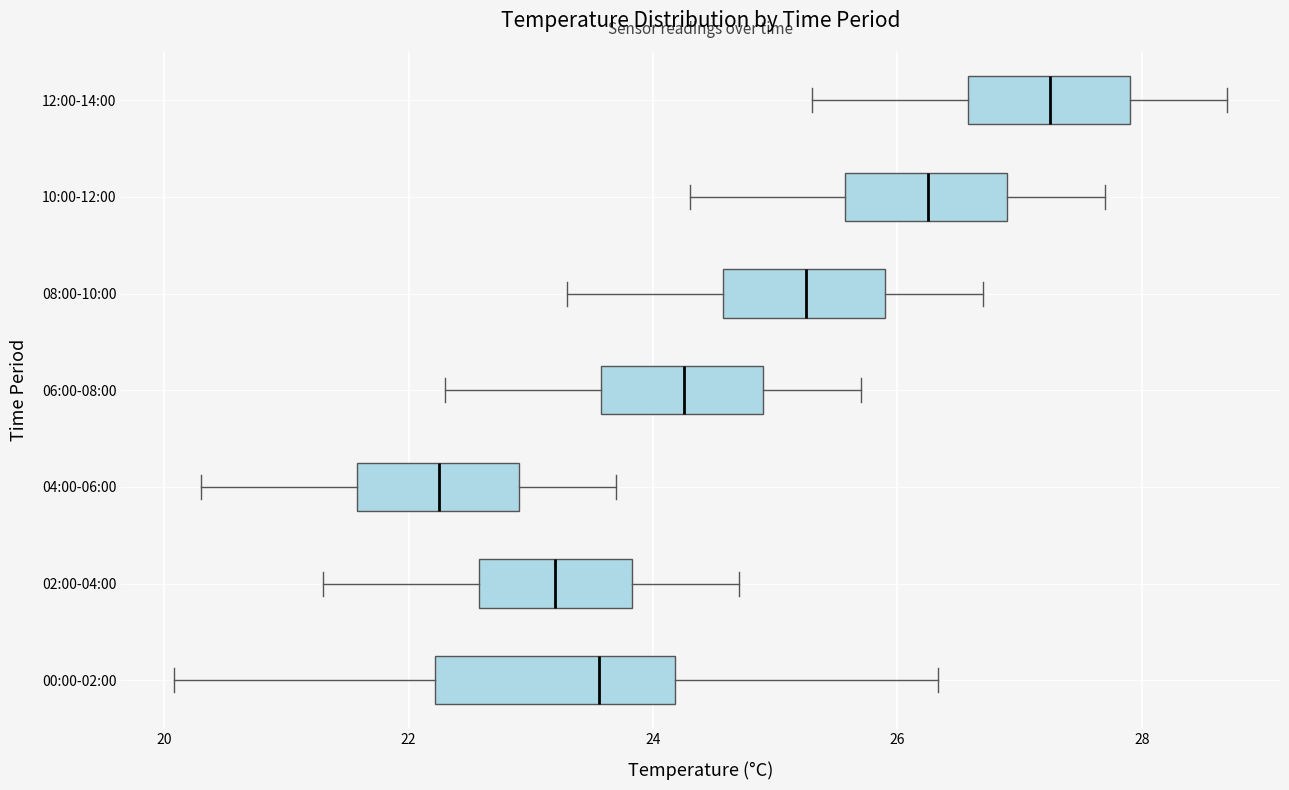

Comparing the boxes themselves (not the whiskers), which one is the widest?

00:00-02:00